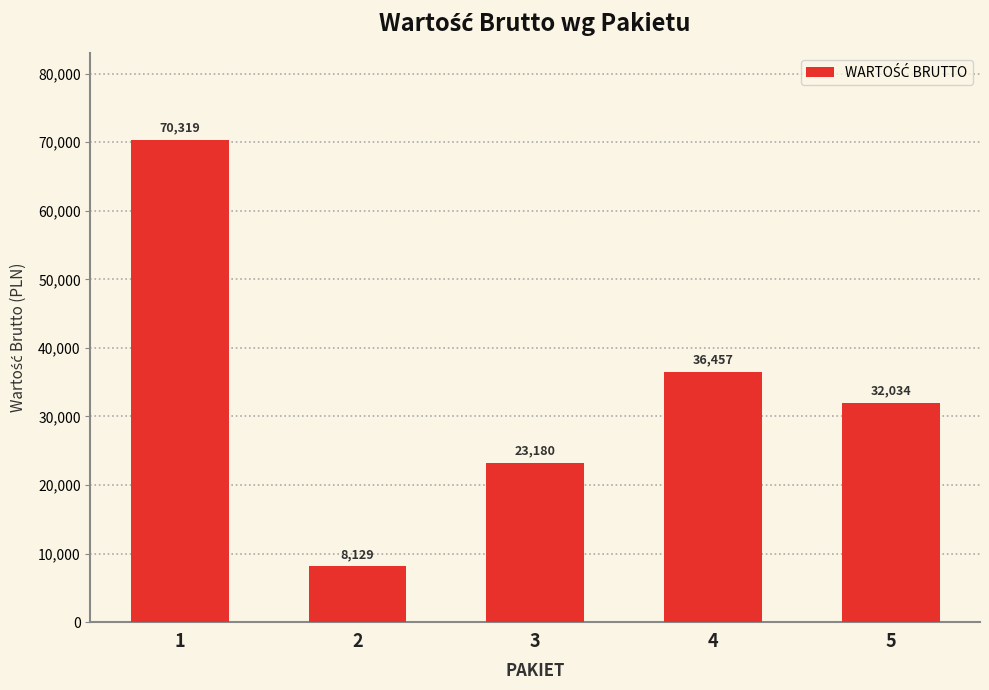

What is the sum of the values at 3 and 2?

31309.8